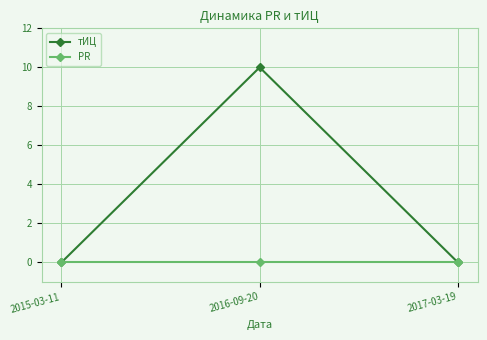

Is the value of PR at 2015-03-11 greater than the value of тИЦ at 2016-09-20?

No